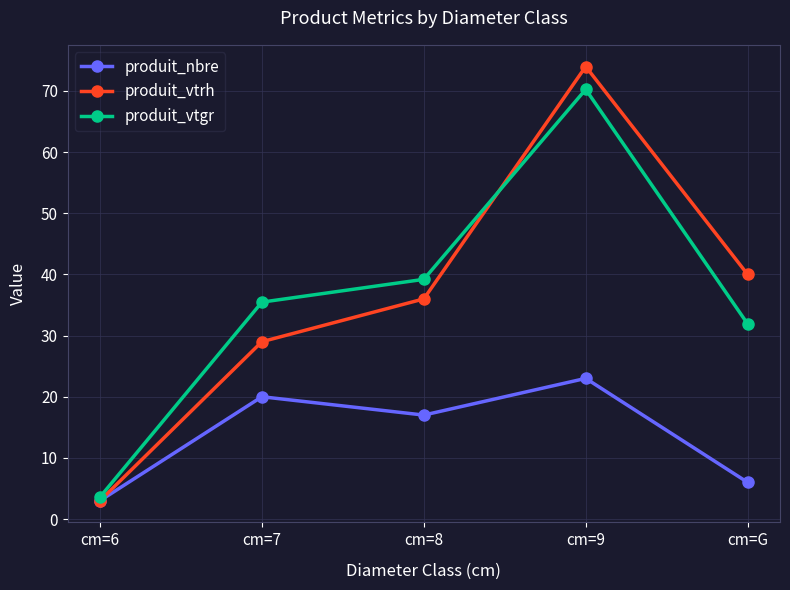

In produit_nbre, how many points are lower than both neighbors (excluding endpoints)?

1